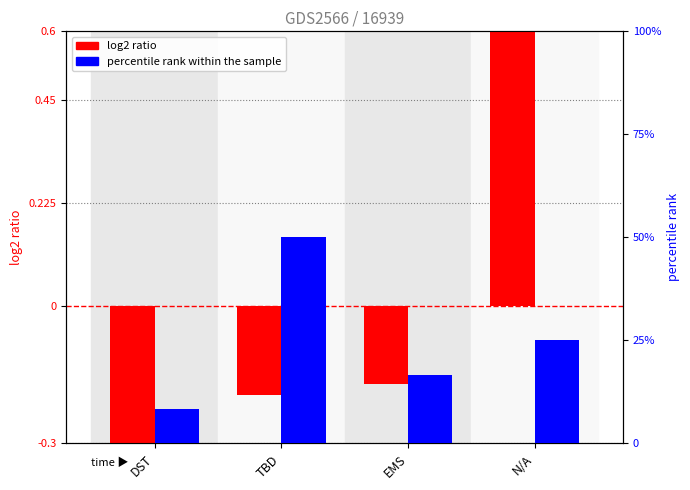

At which category is the sum across all series the highest?

TBD